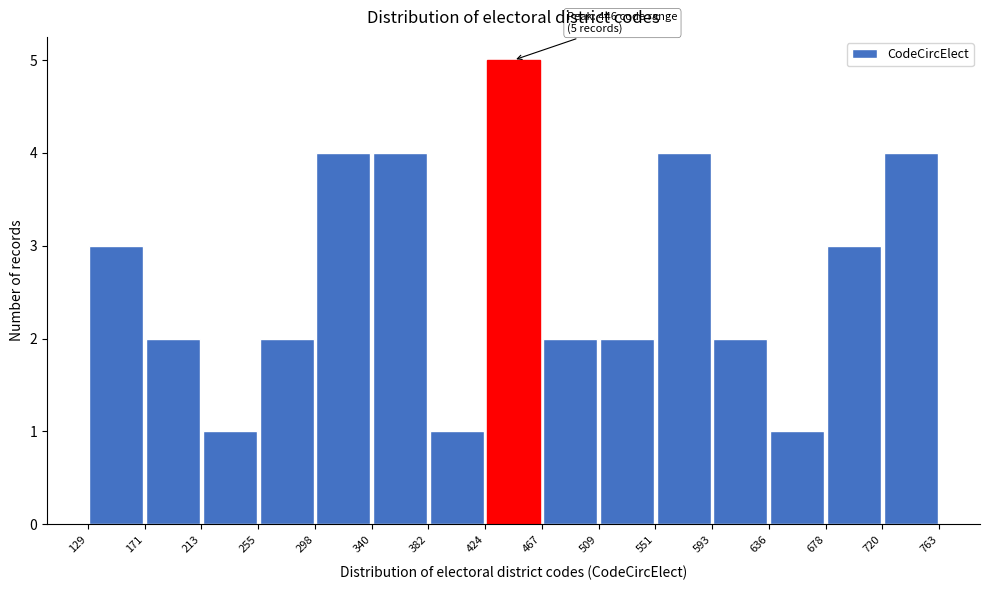

Over which range of the x-axis is the bar tallest?

424 to 467